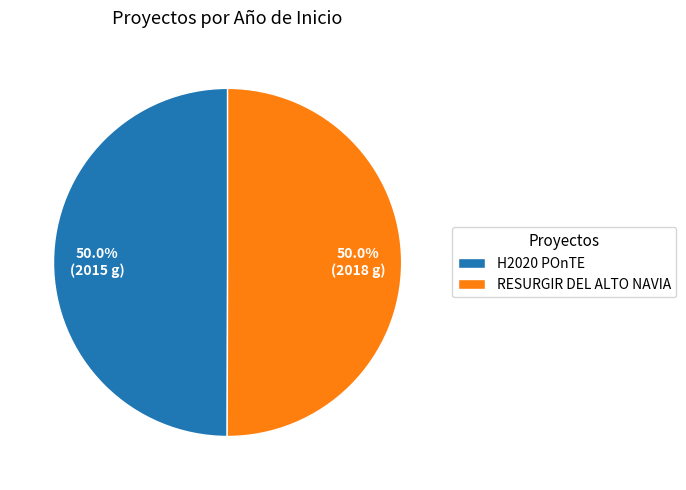

Do RESURGIR DEL ALTO NAVIA and H2020 POnTE together represent more than half of the pie?

Yes